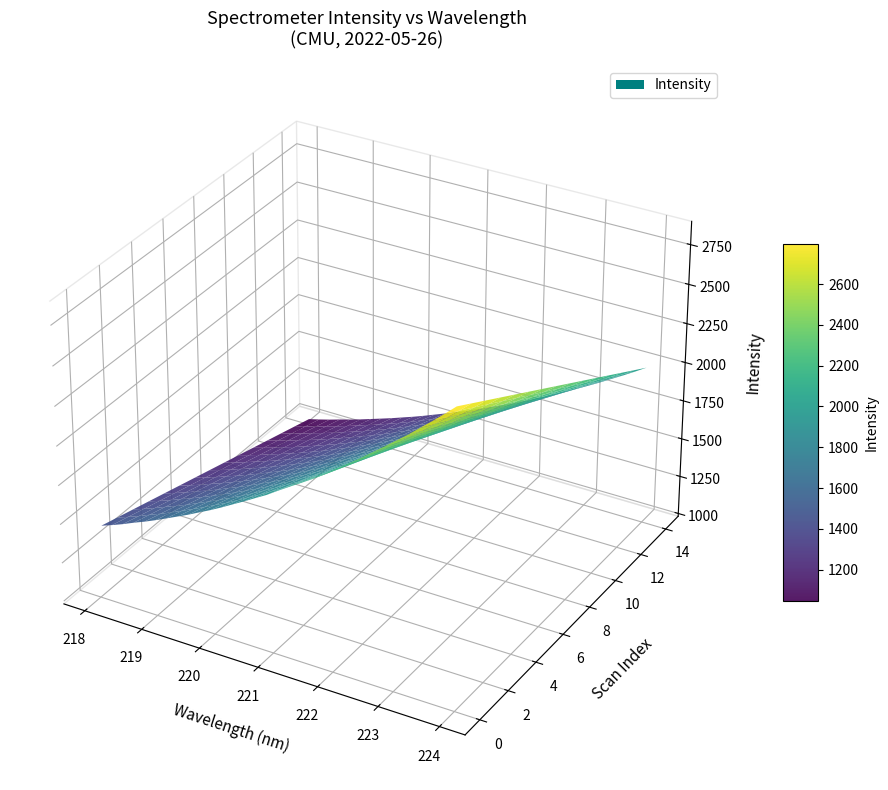

Reading right to left, extract all data points from this chart.

223.9802=2857.1	223.7895=2791.5	223.5987=2727.8	223.408=2666.9	223.2172=2604.8	223.0264=2548.2	222.8355=2490.4	222.6447=2434.1	222.4538=2378.2	222.263=2323.3	222.0721=2271.6	221.8812=2219.4	221.6902=2167.5	221.4993=2121.5	221.3083=2076.2	221.1174=2030.1	220.9264=1982.0	220.7354=1940.5	220.5444=1897.9	220.3533=1857.3	220.1623=1816.2	219.9712=1777.3	219.7801=1741.0	219.589=1704.2	219.3979=1670.1	219.2067=1636.3	219.0156=1602.7	218.8244=1571.2	218.6332=1542.3	218.442=1511.0	218.2508=1482.8	218.0596=1456.6